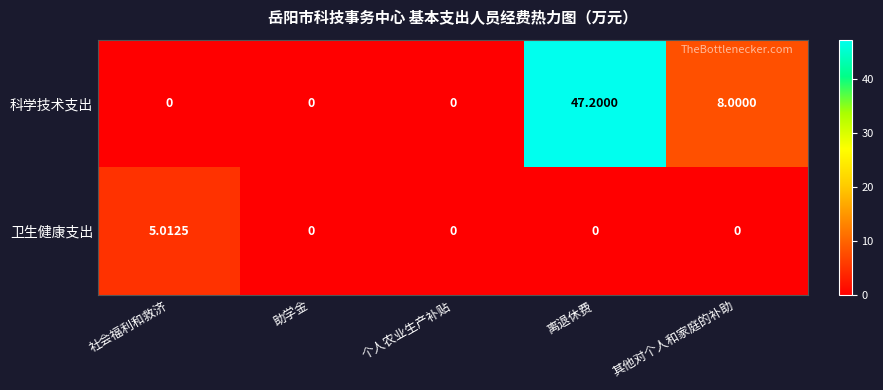

Rank the series at 离退休费 from highest to lowest value.

科学技术支出, 卫生健康支出